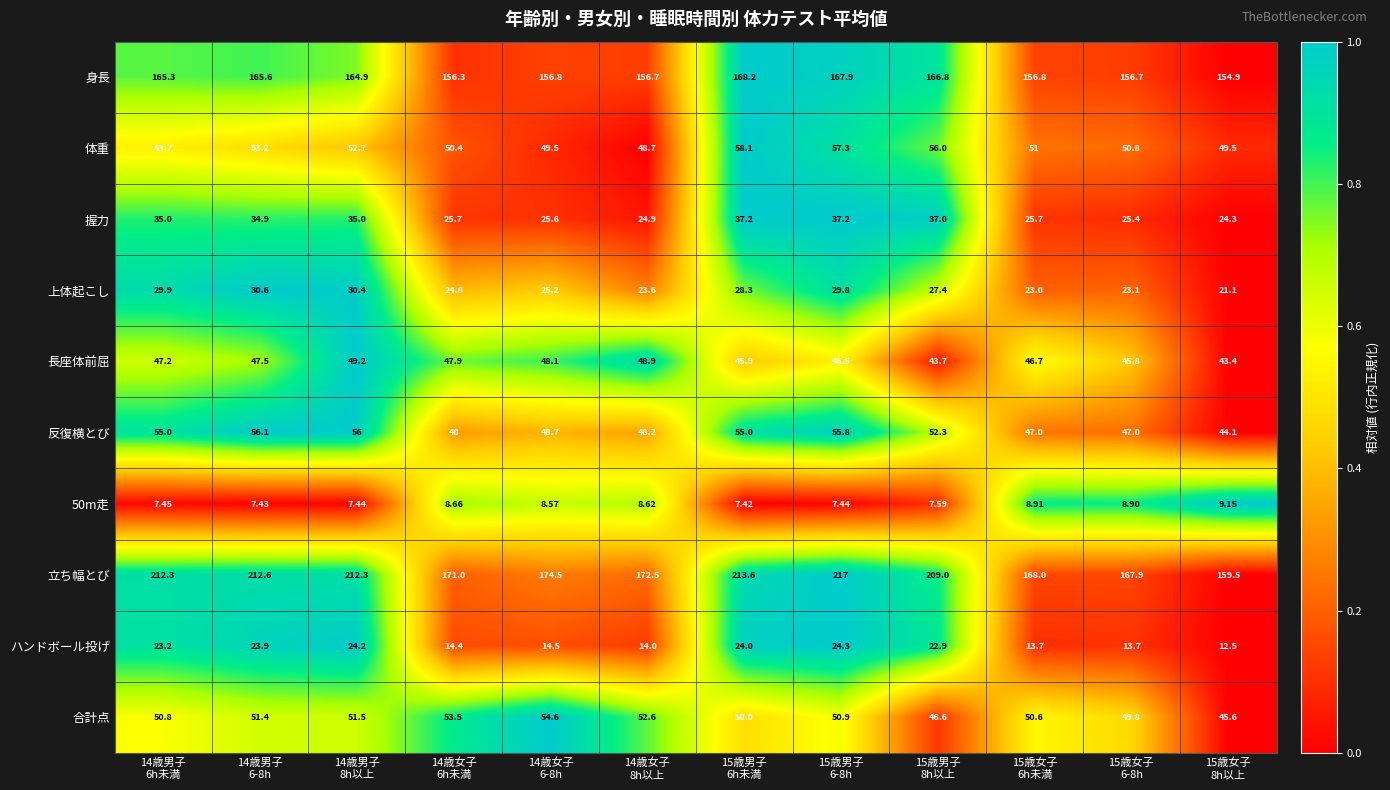

Which series has the largest total across all categories?

立ち幅とび